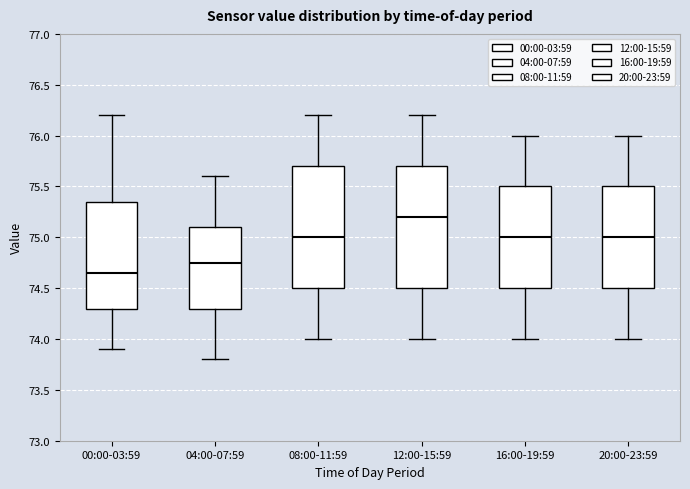

Reading left to right, read every box against the y-axis: the position of its median line, the range the box covers, and the ends of its whiskers. The values are not printed on the chart, so give them approximately, as read against the axis.

00:00-03:59: median 74.65, box 74.30 to 75.35, whiskers 73.90 to 76.20
04:00-07:59: median 74.75, box 74.30 to 75.10, whiskers 73.80 to 75.60
08:00-11:59: median 75.00, box 74.50 to 75.70, whiskers 74.00 to 76.20
12:00-15:59: median 75.20, box 74.50 to 75.70, whiskers 74.00 to 76.20
16:00-19:59: median 75.00, box 74.50 to 75.50, whiskers 74.00 to 76.00
20:00-23:59: median 75.00, box 74.50 to 75.50, whiskers 74.00 to 76.00